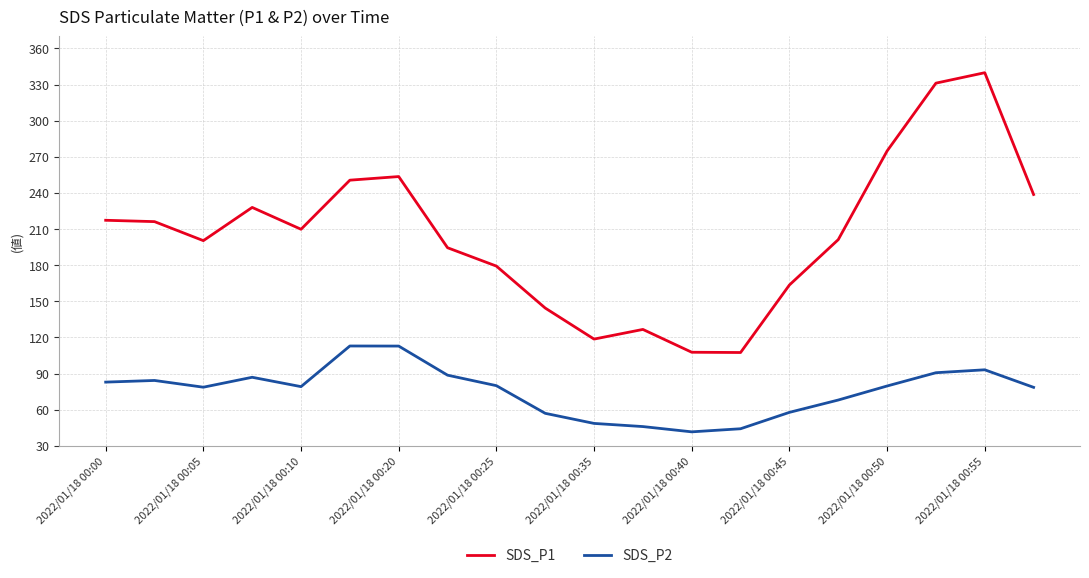

True or false: SDS_P2 and SDS_P1 cross at least once.

False